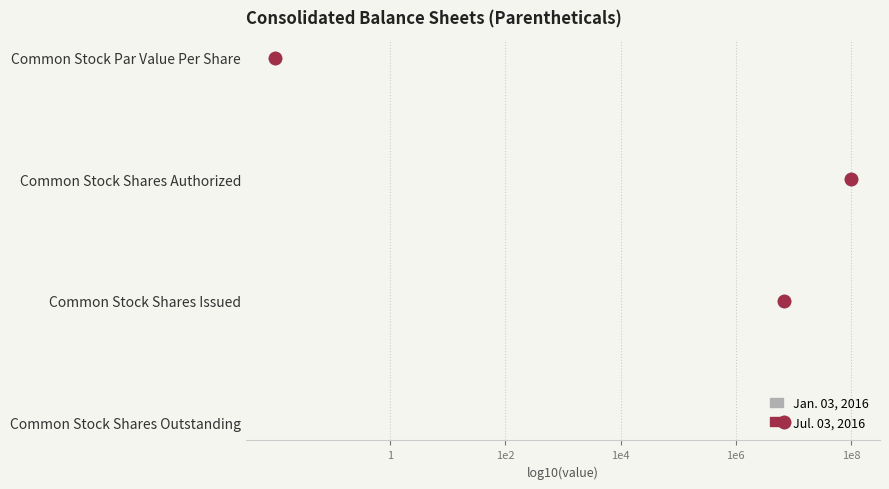

Which series has the largest Y range (max minus min)?

Jan. 03, 2016